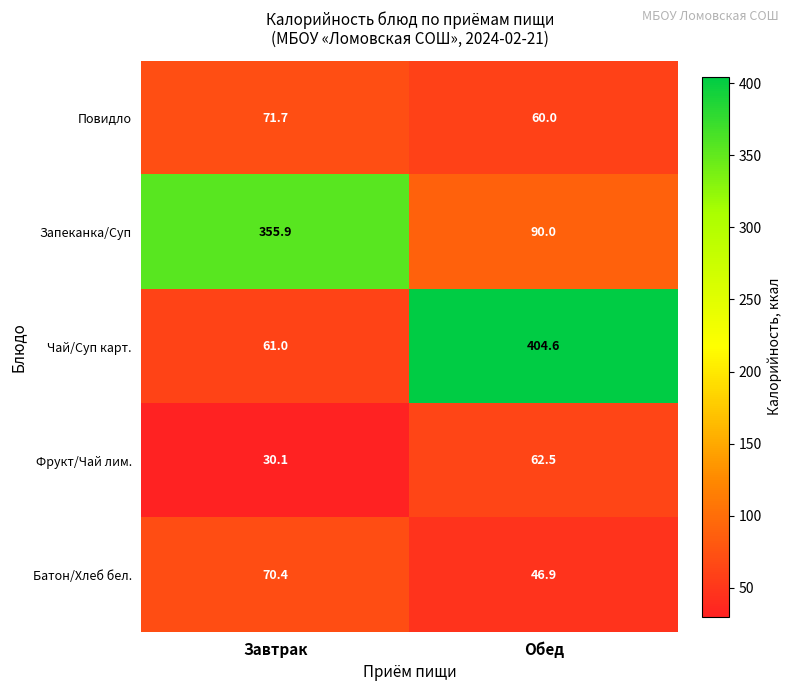

Is it true that Батон/Хлеб бел. equals 70.4 at Завтрак?

True